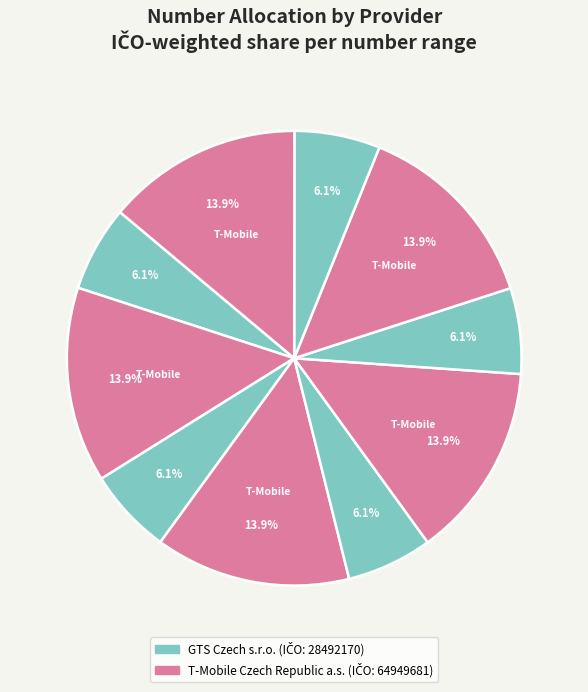

Count the number of slices in the pie.

10